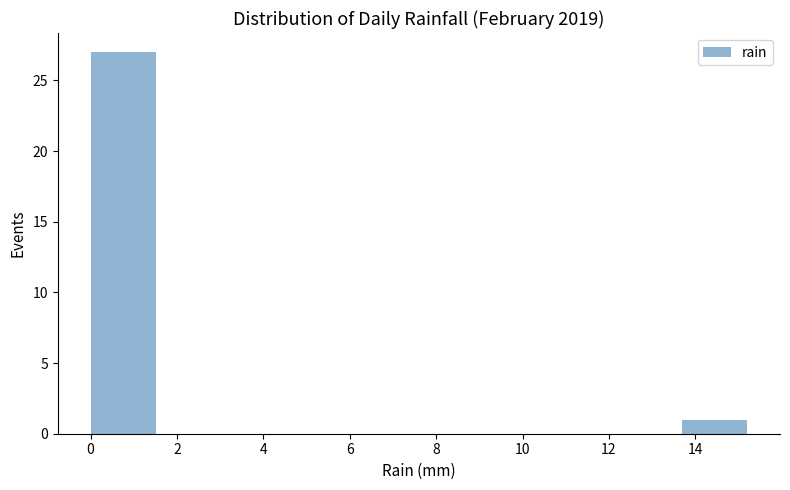

Reading left to right, transcribe this chart: for each bar, give the range it covers on the x-axis and its height. Neither the bar edges nor the heights are printed on the chart, so give them approximately, as read against the axes.

0.00 to 1.52: 27
1.52 to 3.04: 0
3.04 to 4.56: 0
4.56 to 6.08: 0
6.08 to 7.60: 0
7.60 to 9.12: 0
9.12 to 10.64: 0
10.64 to 12.16: 0
12.16 to 13.68: 0
13.68 to 15.20: 1